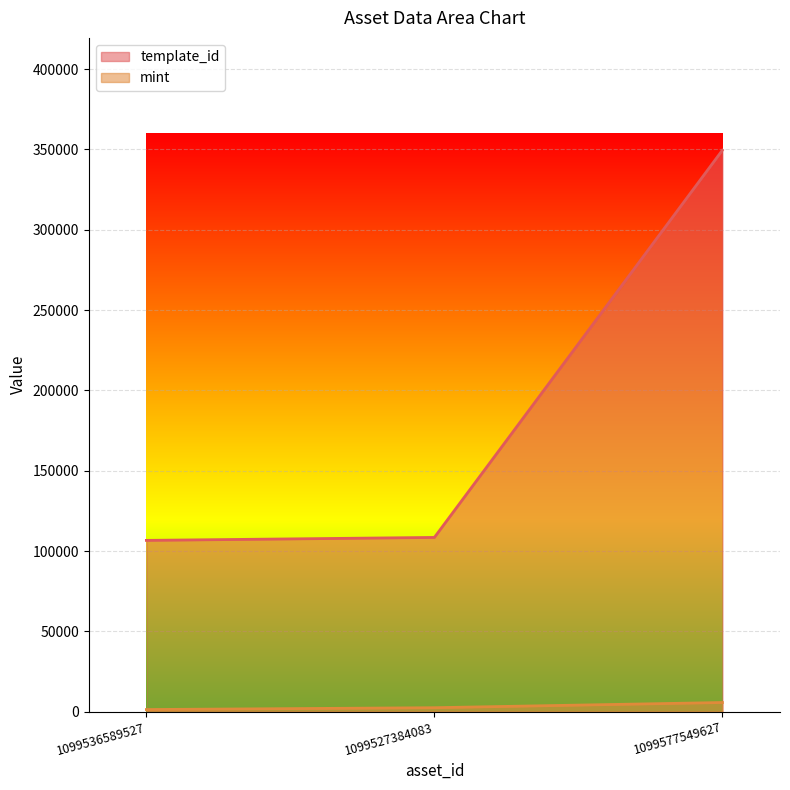

Reading left to right, what are all the values shown in this chart?

template_id: 1099536589527=106640	1099527384083=108484	1099577549627=349523
mint: 1099536589527=1347	1099527384083=2491	1099577549627=5731